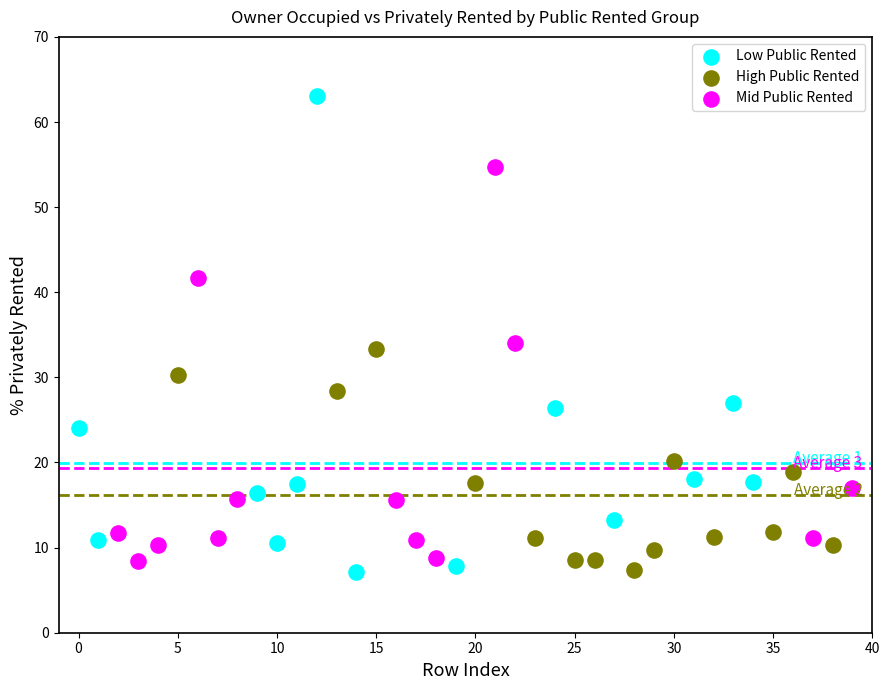

What are all the series names shown in the legend?

Low Public Rented, High Public Rented, Mid Public Rented